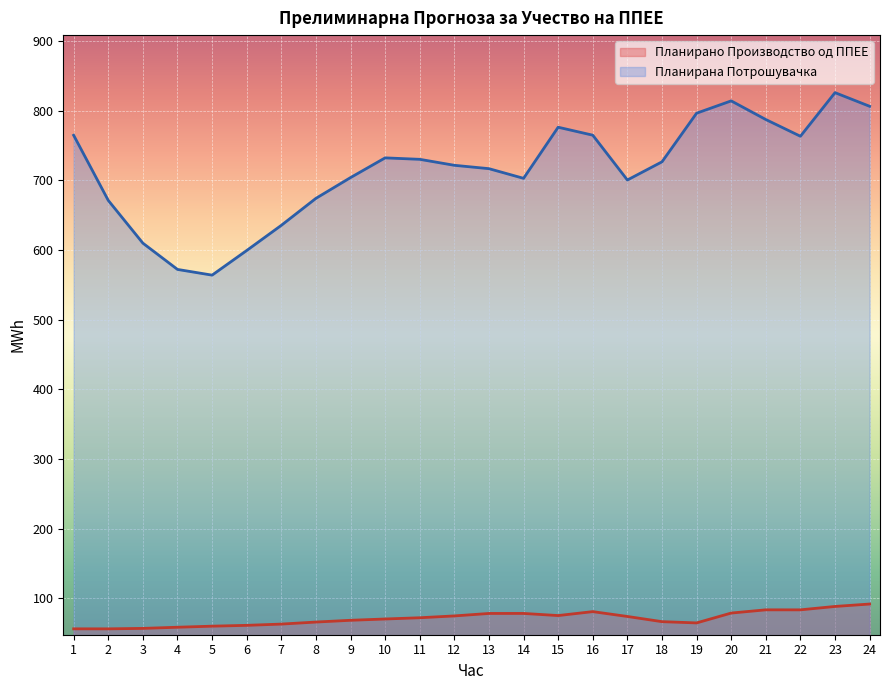

In Планирано Производство од ППЕЕ, how many points are lower than both neighbors (excluding endpoints)?

4